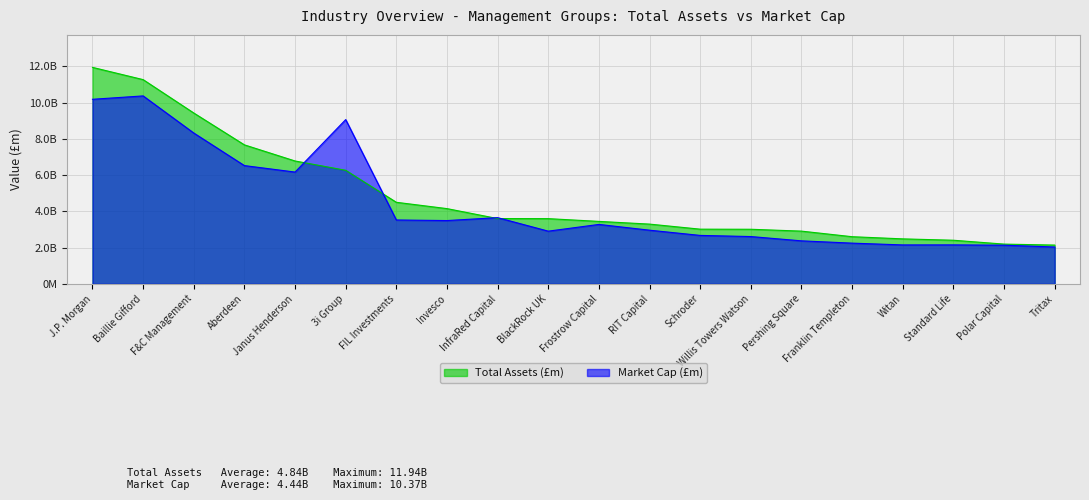

True or false: Total Assets (£m) has more than 0 interior local peaks.

False